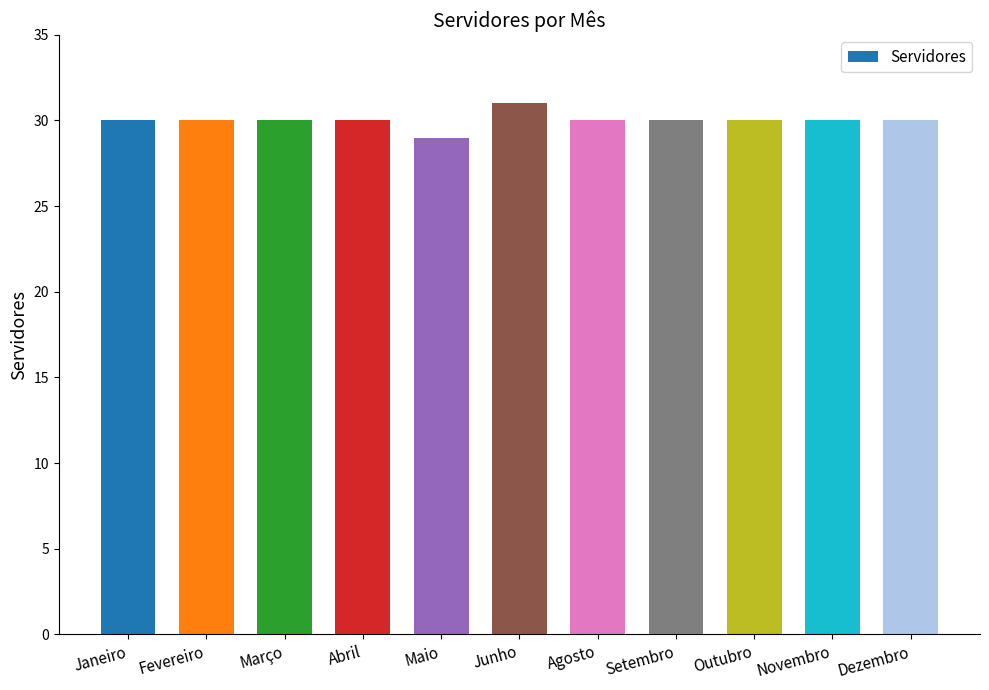

Reading right to left, list all the values displayed in this chart.

30	30	30	30	30	31	29	30	30	30	30